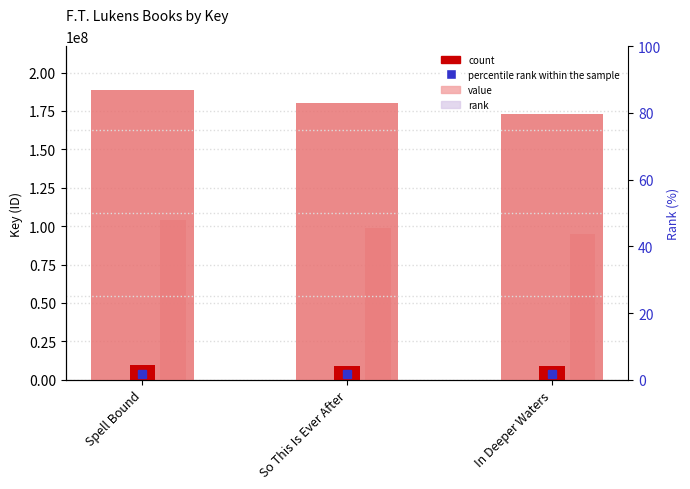

Reading left to right, list all the values displayed in this chart.

Key: 188771493.0	180020945.0	172896767.0
Key (accent): 9438574.7	9001047.2	8644838.3
Key (secondary): 103824321.2	99011519.8	95093221.9